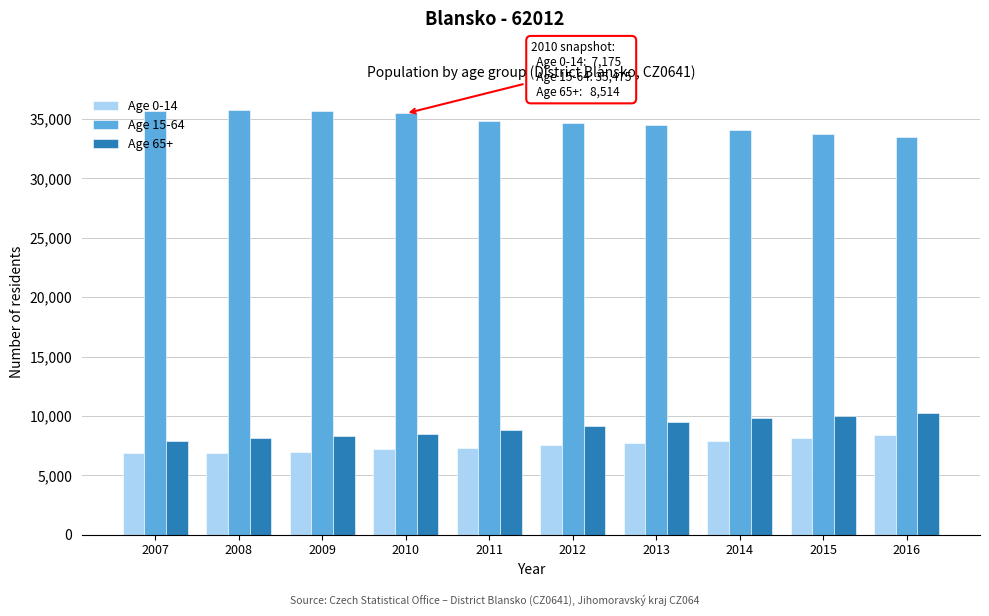

What is the minimum value shown in the chart?

6846